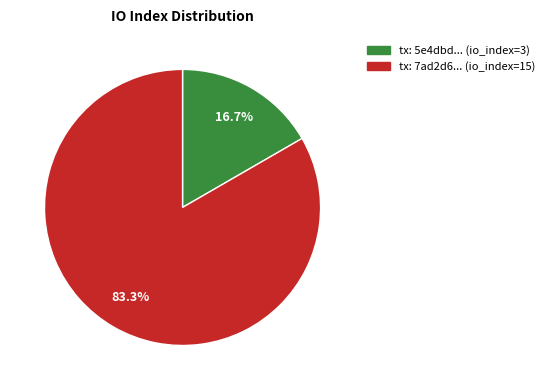

Is there a majority slice in this chart?

Yes